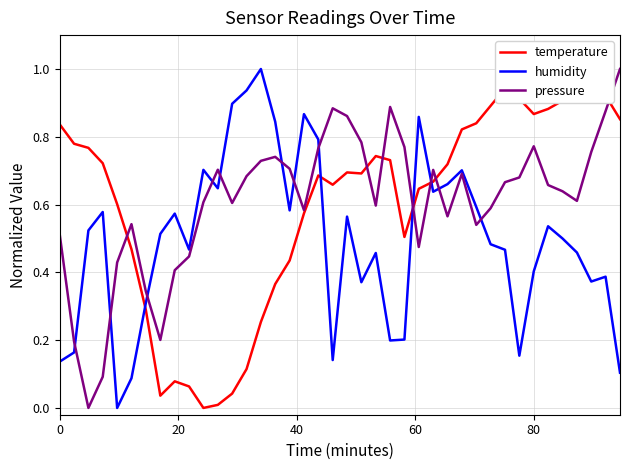

What is the value of the temperature point at the 4th from the left?

0.7